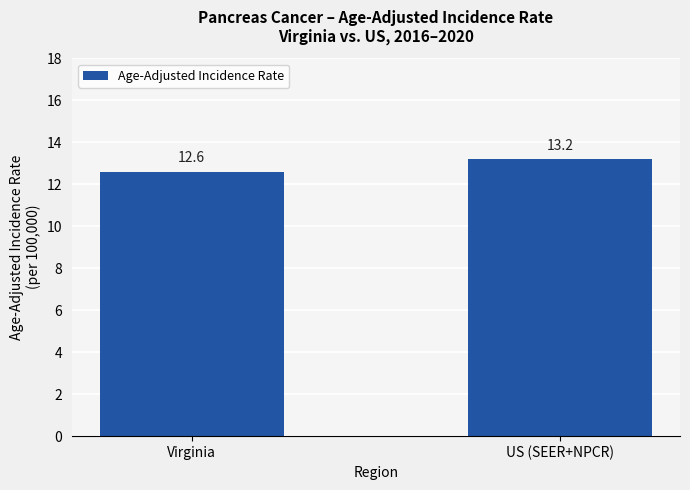

How many data points are less than 13?

1